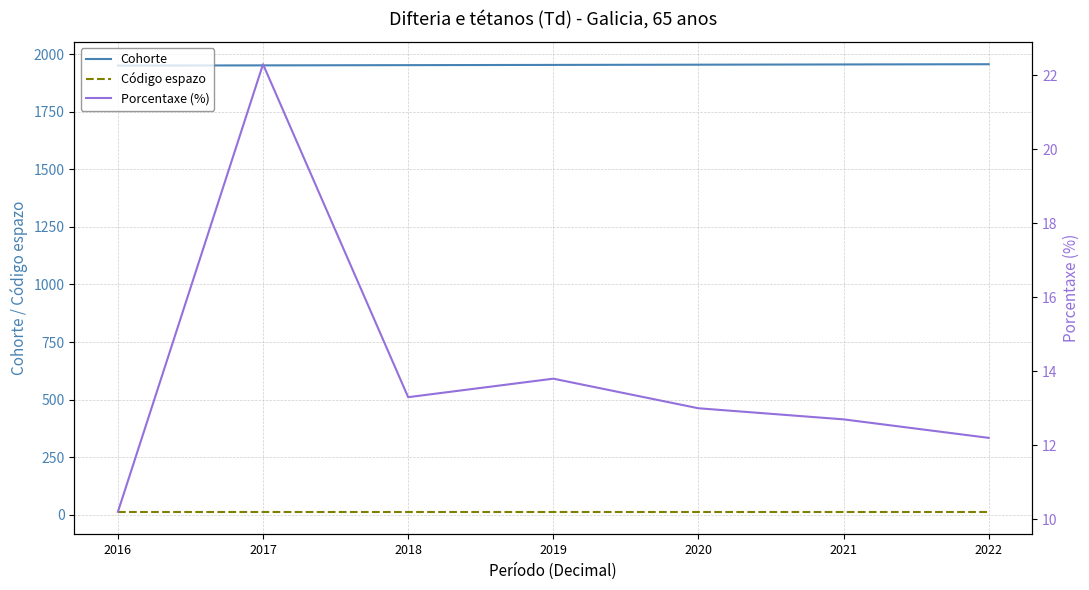

What is the value of the Código espazo point at the 4th from the left?

12.0